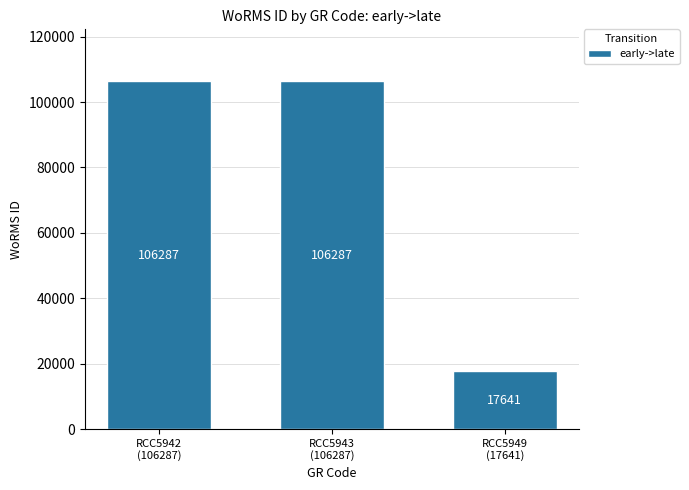

What is the minimum value shown in the chart?

17641